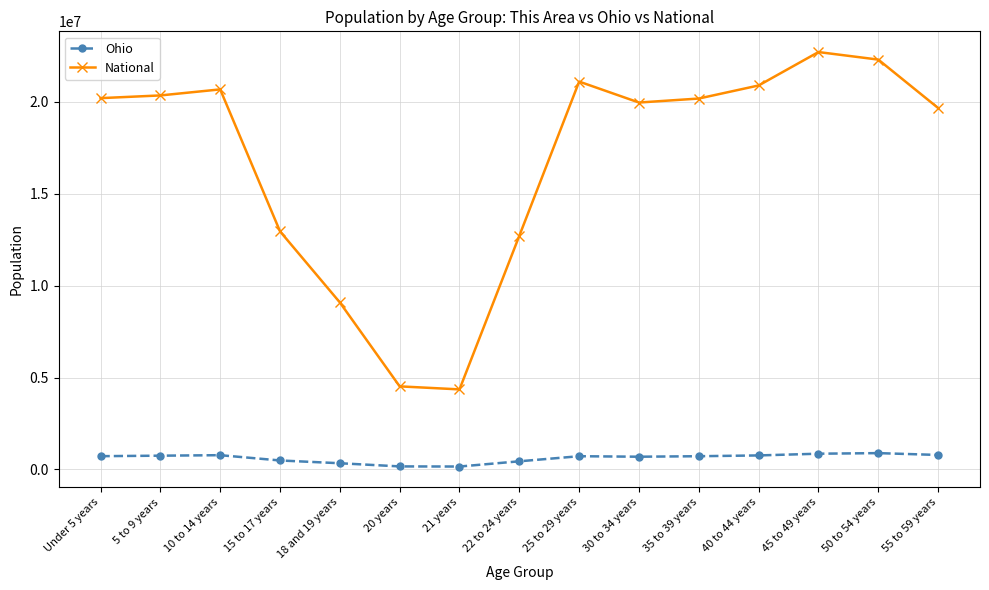

What is the label of the 15th point from the left?

55 to 59 years